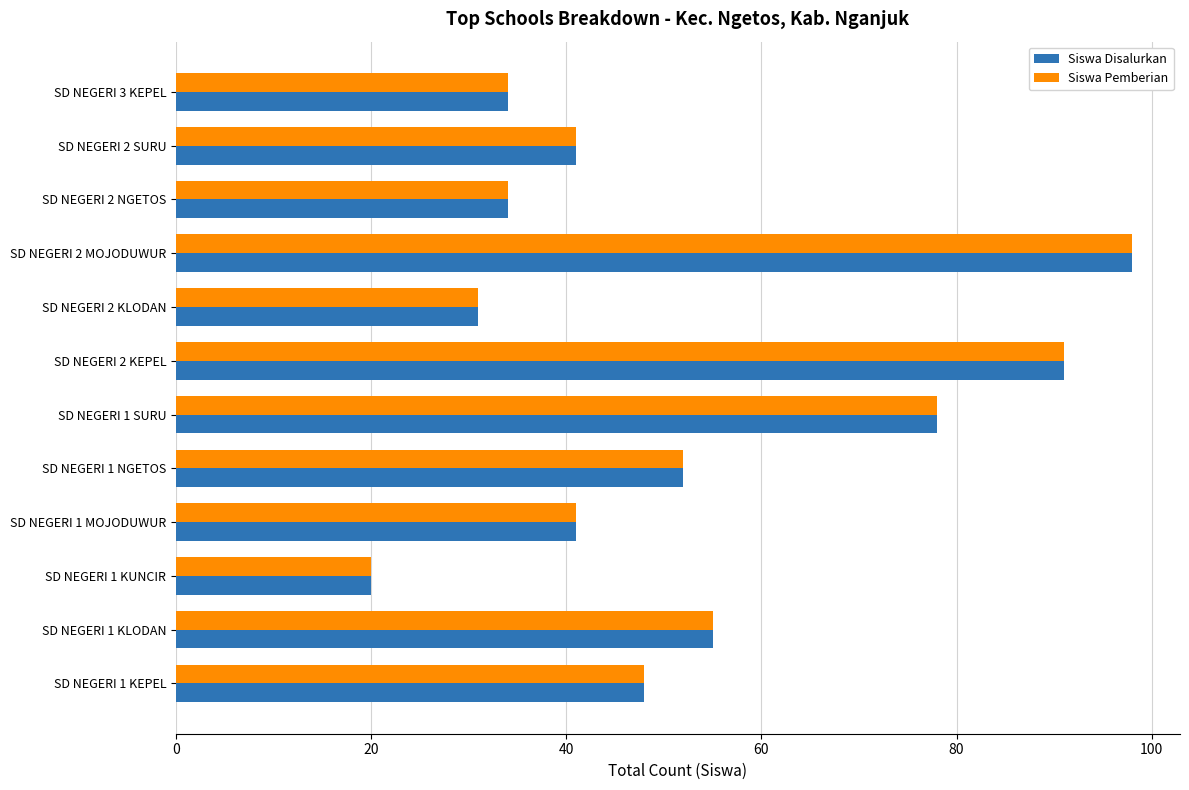

At which category is the sum across all series the highest?

SD NEGERI 2 MOJODUWUR